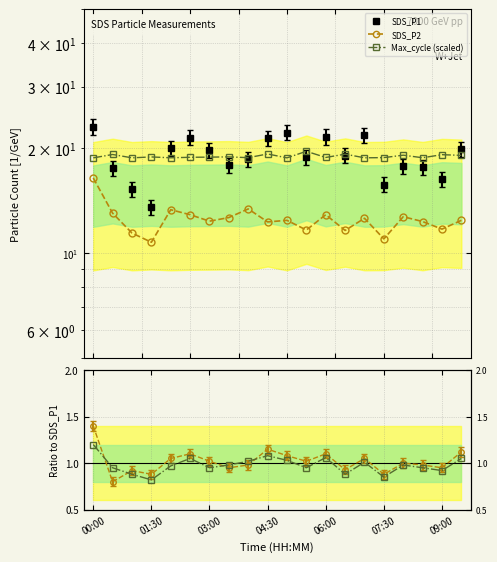

What is the average value of the Max_cycle ratio series?

1.0